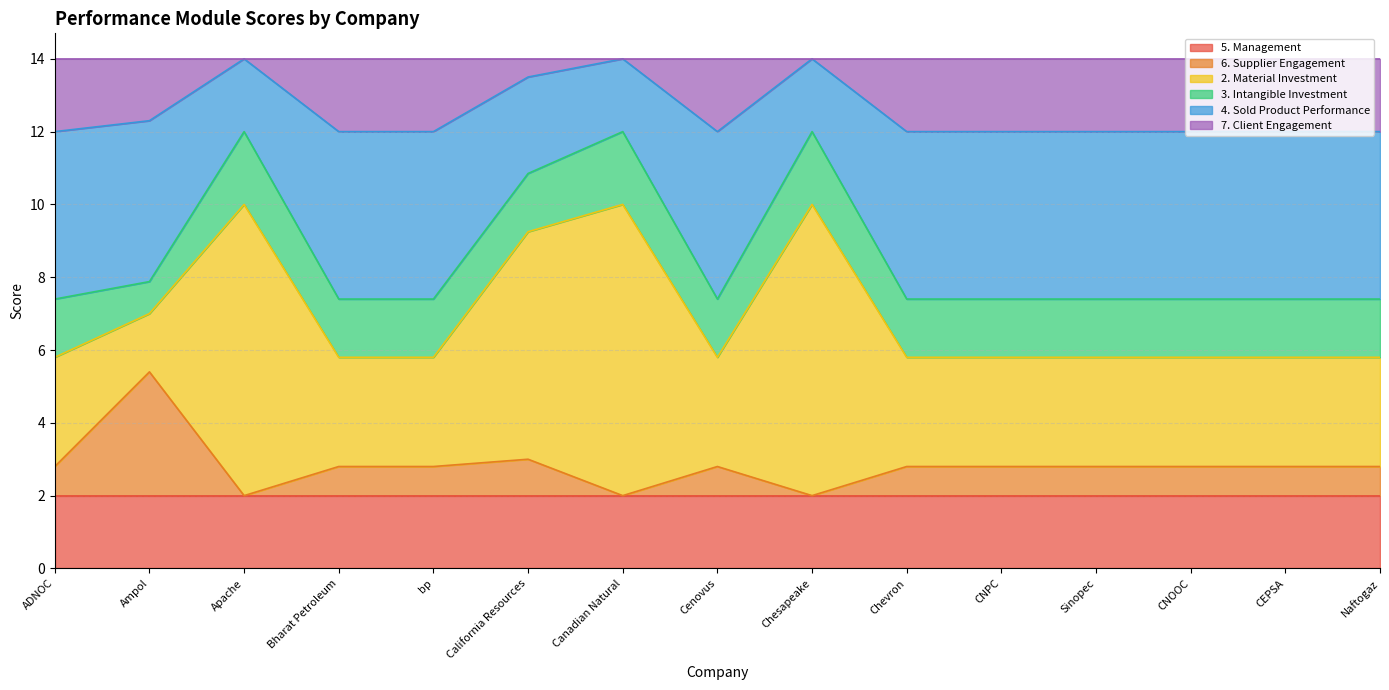

At which category is the sum across all series the highest?

Apache